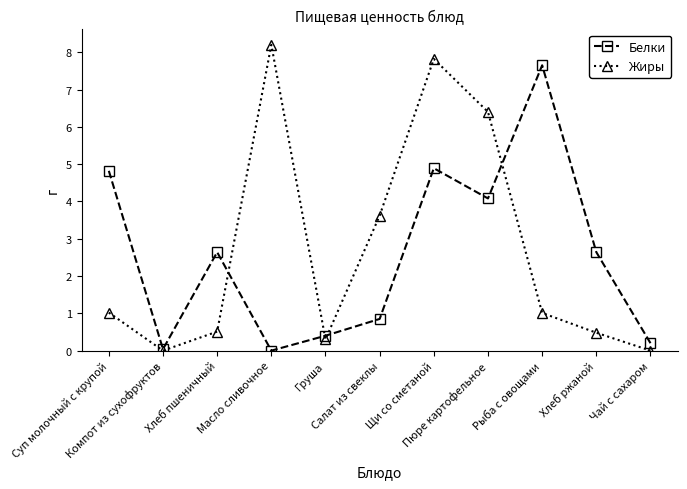

How many data points in Жиры are above 1?

6